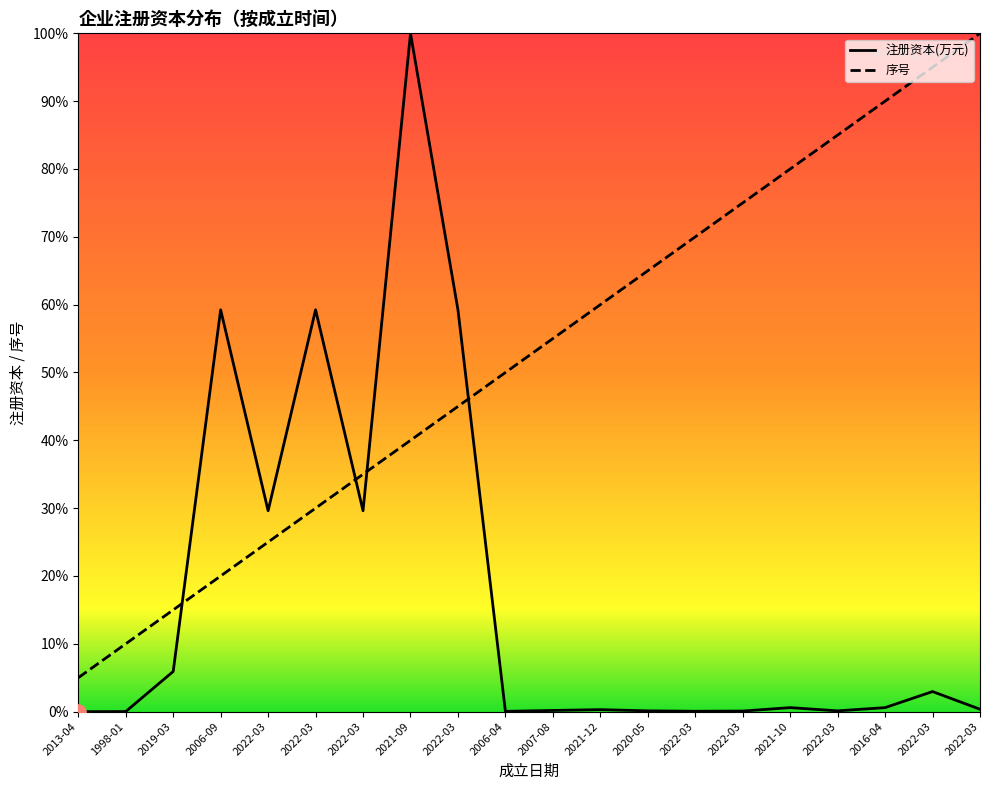

At which category is the sum across all series the highest?

2021-09